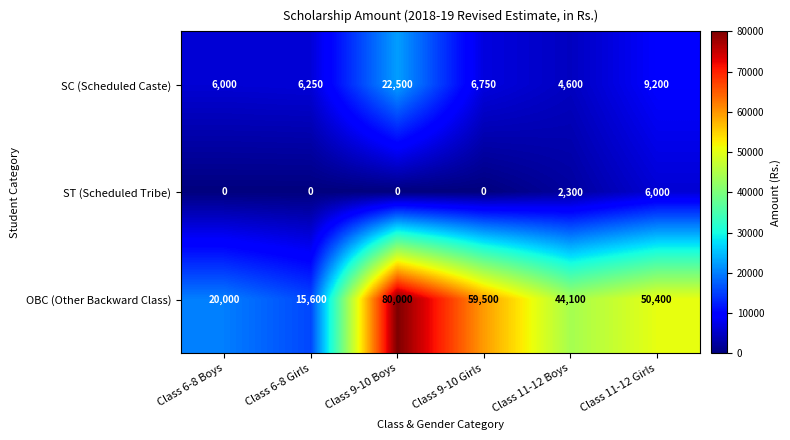

Reading left to right, what are all the values shown in this chart?

SC (Scheduled Caste): 6000	6250	22500	6750	4600	9200
ST (Scheduled Tribe): 0	0	0	0	2300	6000
OBC (Other Backward Class): 20000	15600	80000	59500	44100	50400